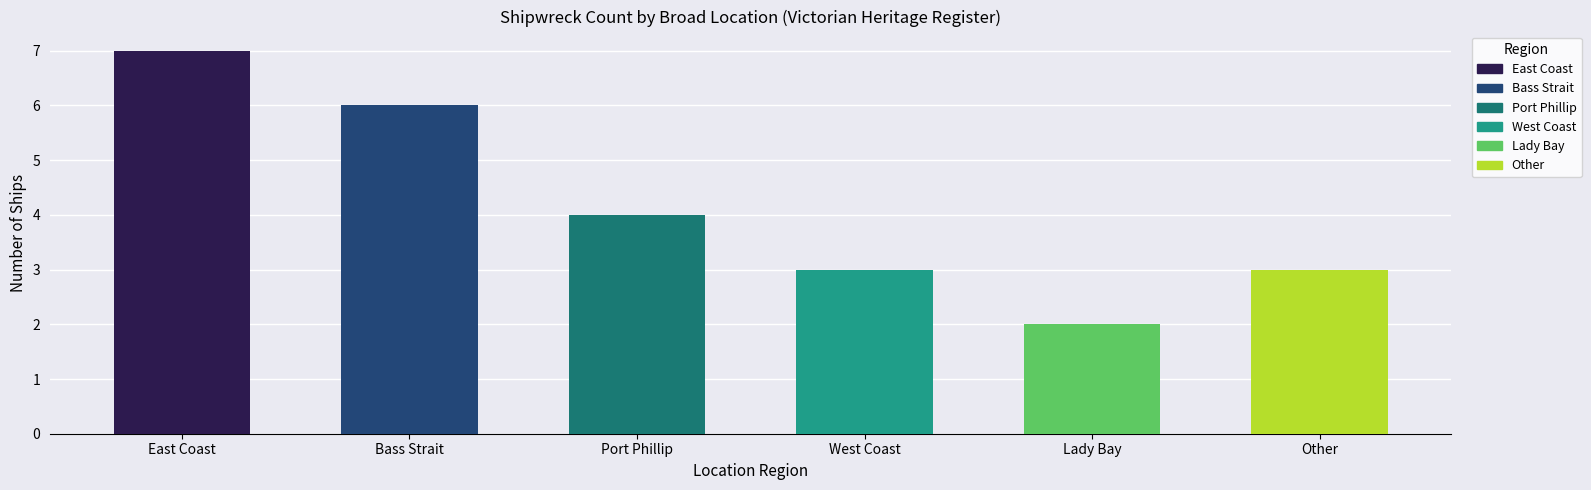

What is the difference between the second highest and second lowest values?

3